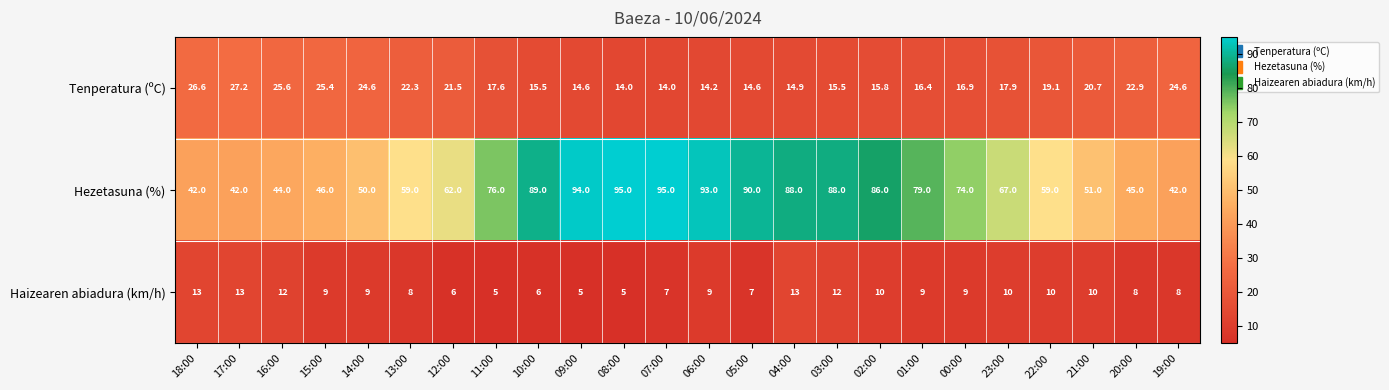

What is the spread (max minus min) of values at 18:00?

29.0